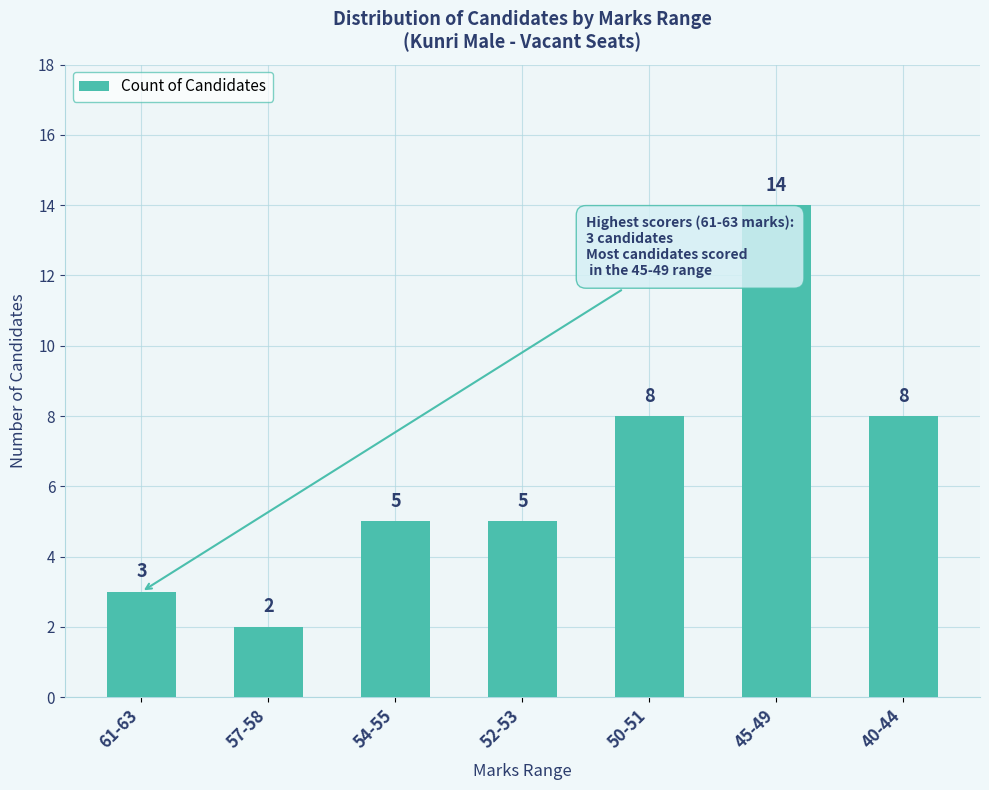

Are the bars horizontal?

No